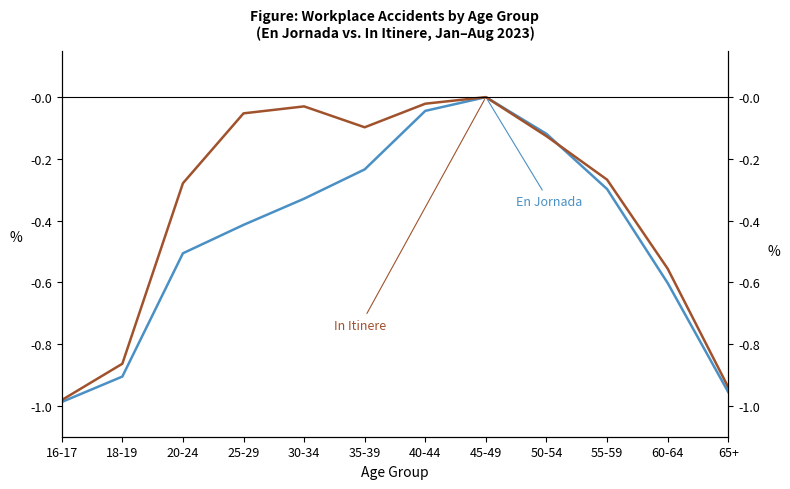

What are all the series names shown in the legend?

En Jornada, In Itinere